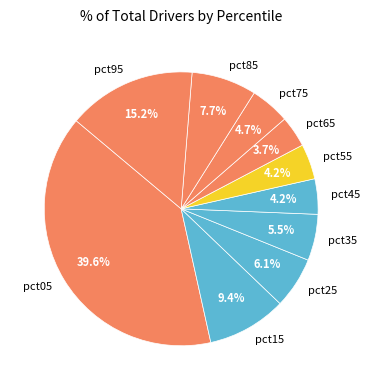

Which slice is the largest?

pct05